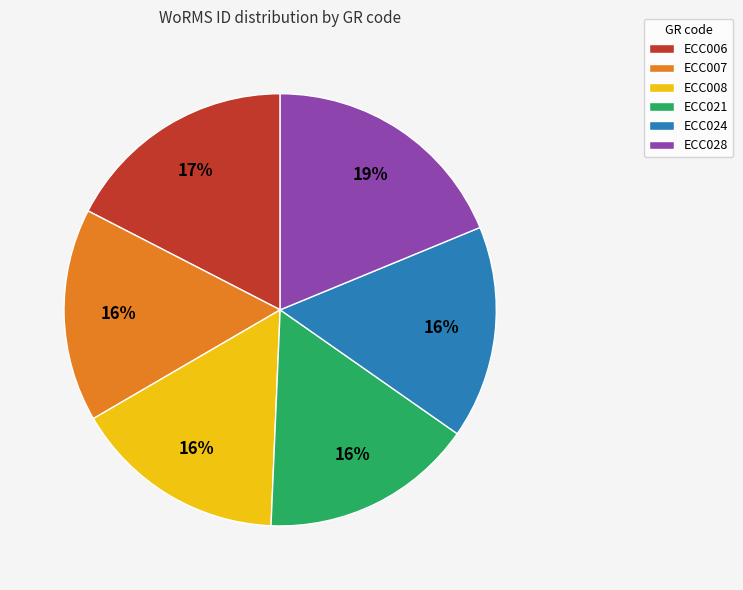

To the nearest percent, what portion does ECC021 represent?

16%